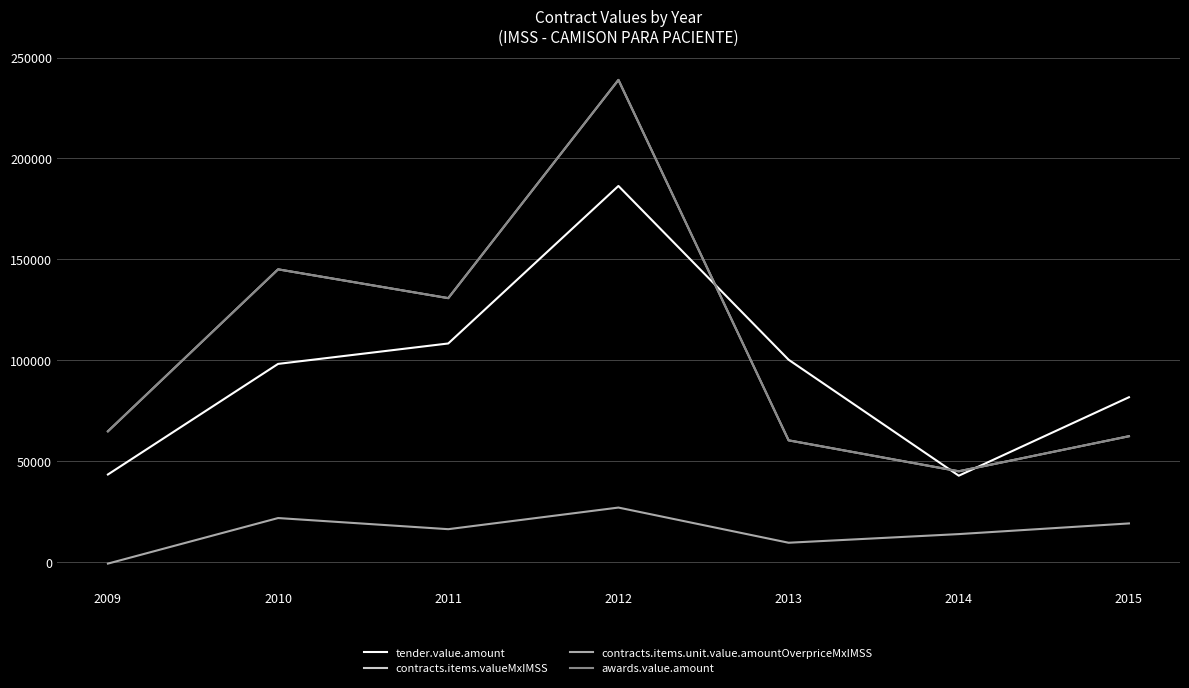

Does the chart have visible grid lines?

Yes